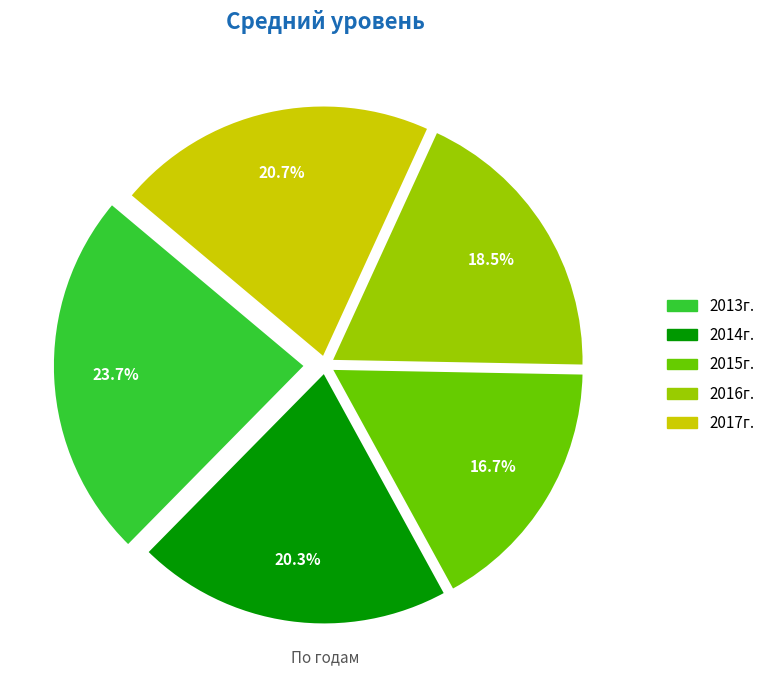

The 2014г. slice represents 20% of the pie. True or false?

True